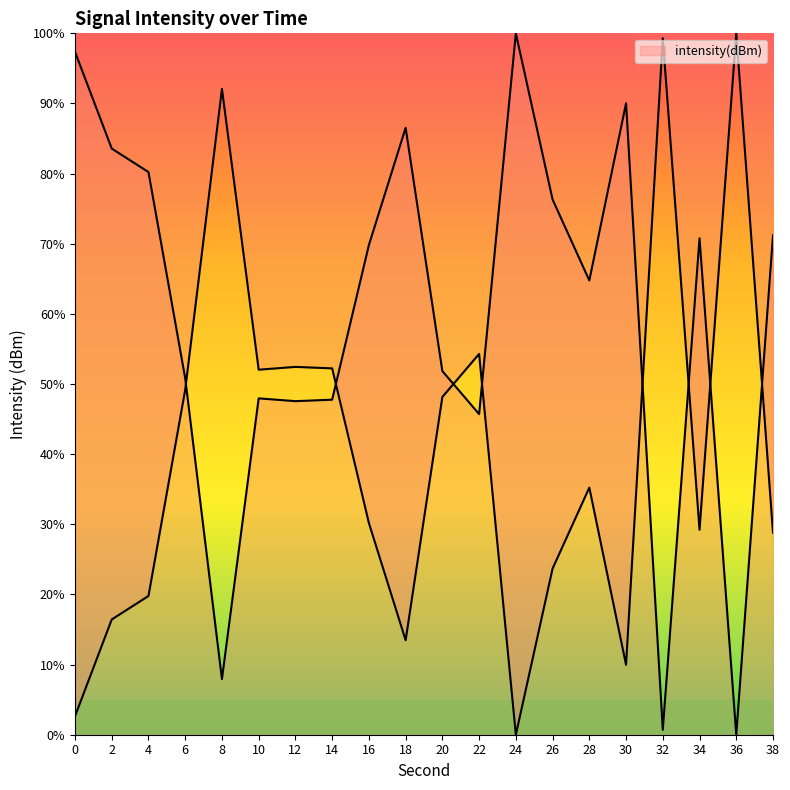

Reading left to right, extract all data points from this chart.

97.4	83.6	80.2	50.8	7.9	48.0	47.6	47.8	69.8	86.5	51.8	45.7	100.0	76.3	64.8	90.0	0.7	70.8	0.0	71.2